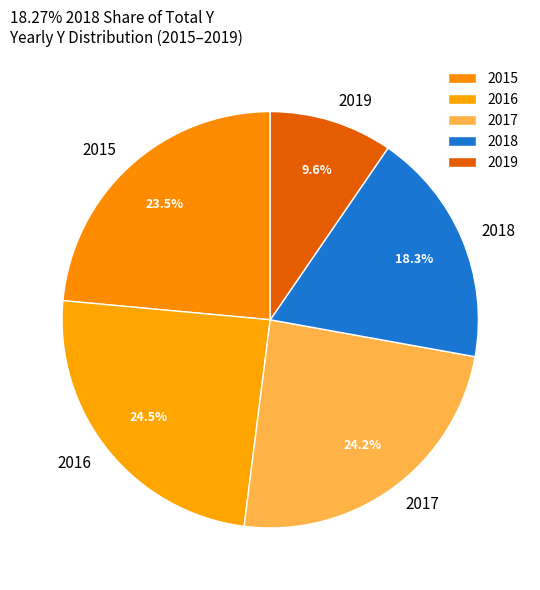

How many slices are in this pie chart?

5